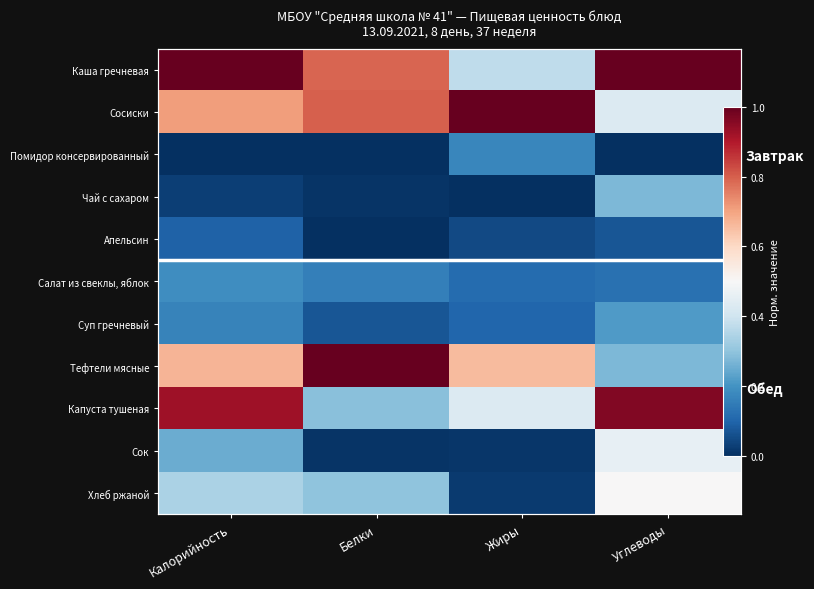

At Жиры, list the series in order from smallest to largest.

Чай с сахаром, Сок, Хлеб ржаной, Апельсин, Суп гречневый, Салат из свеклы, яблок, Помидор консервированный, Каша гречневая, Капуста тушеная, Тефтели мясные, Сосиски